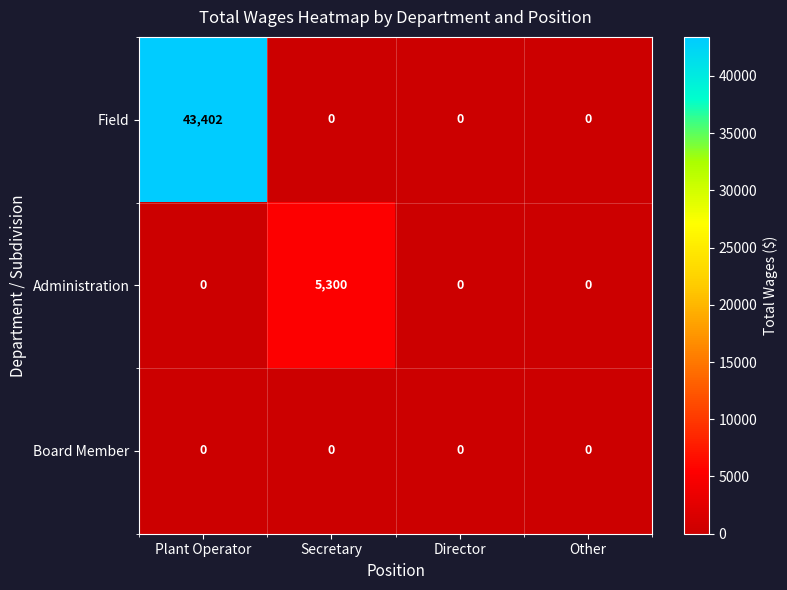

Between Plant Operator and Director, which series saw the biggest shift?

Field